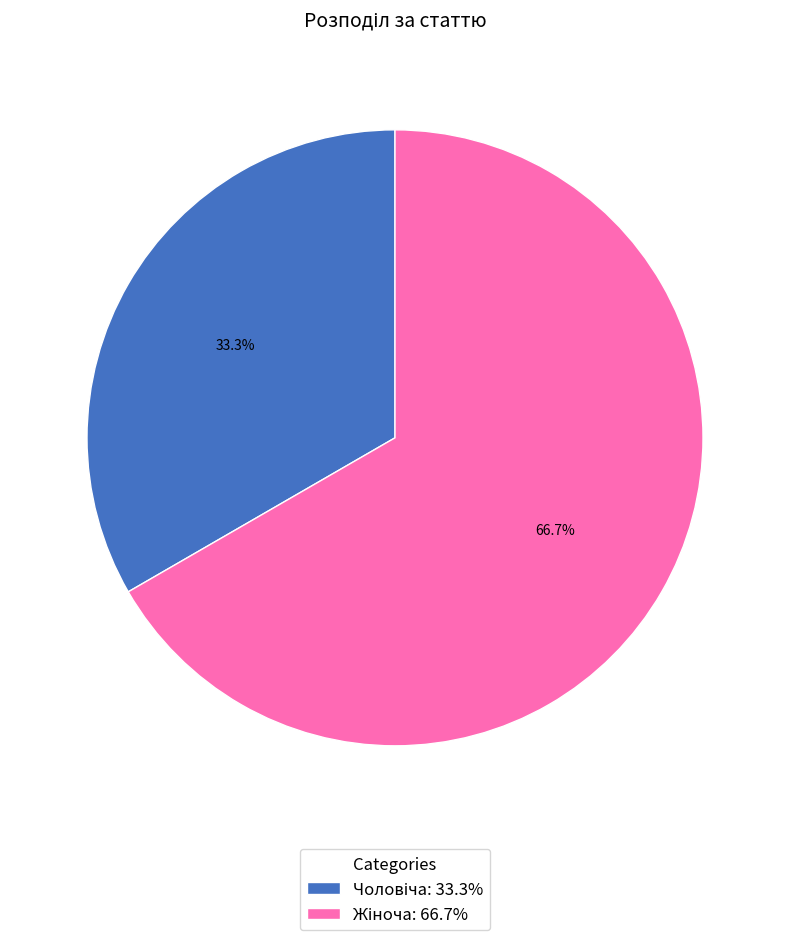

Is there any slice that represents more than half of the pie?

Yes